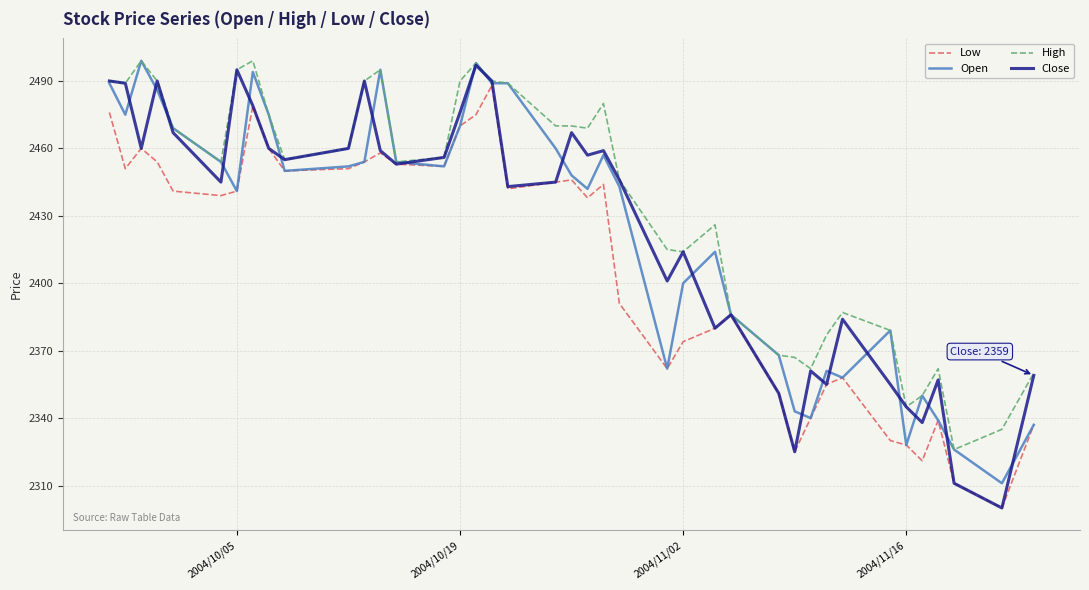

True or false: Close and Open cross at least once.

True